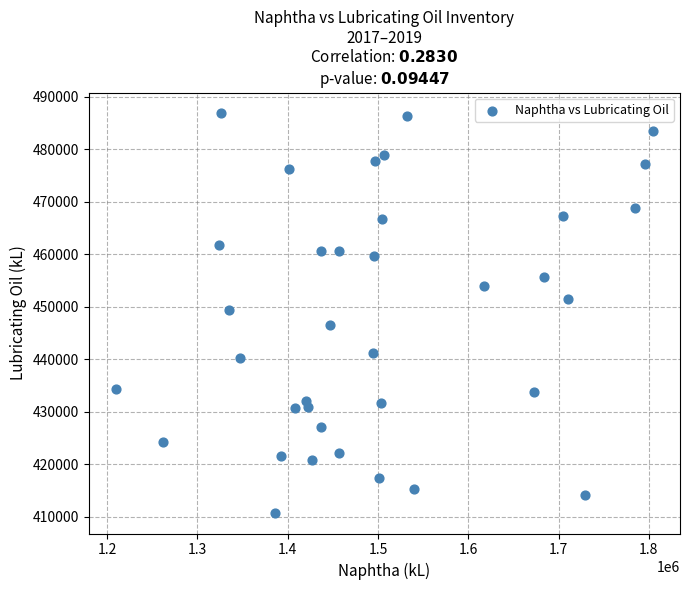

What is the range of Y values (max minus min)?

76362